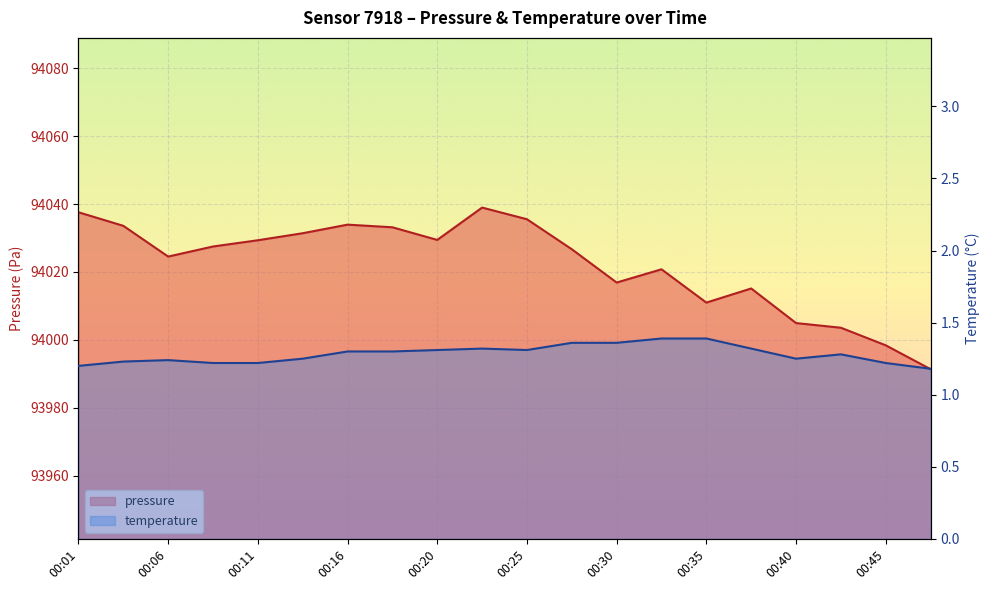

What is the total value across all series at 00:35?

94012.4